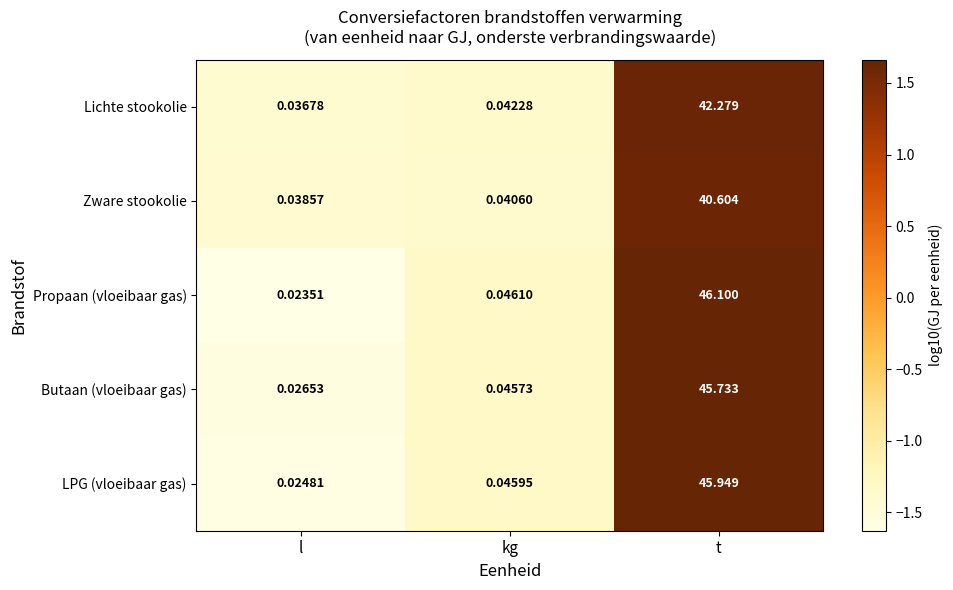

List the series in order of their peak value, highest first.

Propaan (vloeibaar gas), LPG (vloeibaar gas), Butaan (vloeibaar gas), Lichte stookolie, Zware stookolie